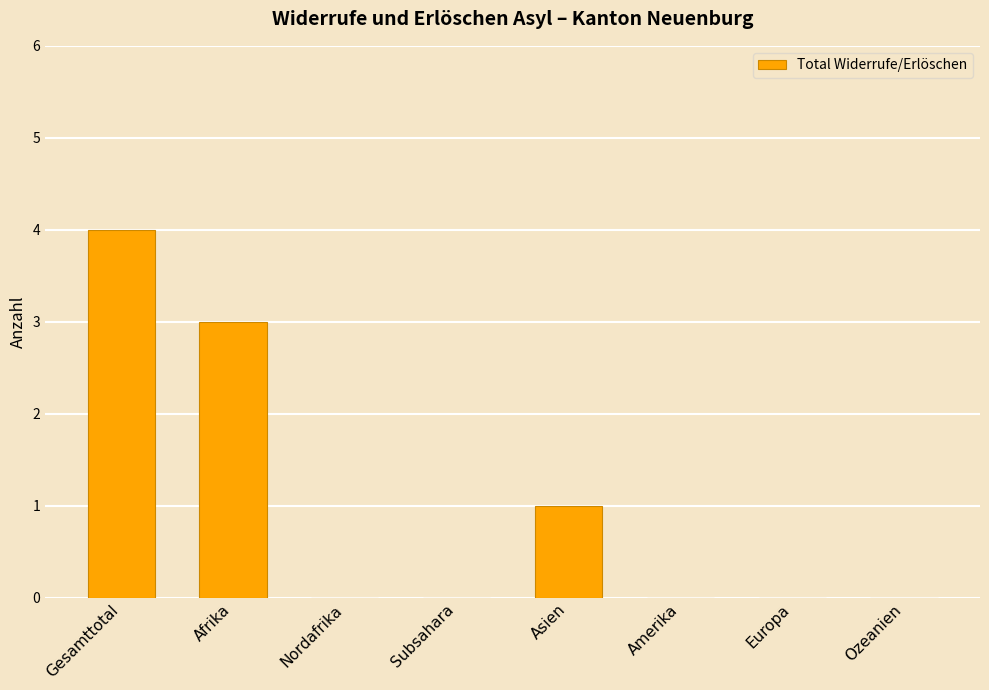

What is the average value?

1